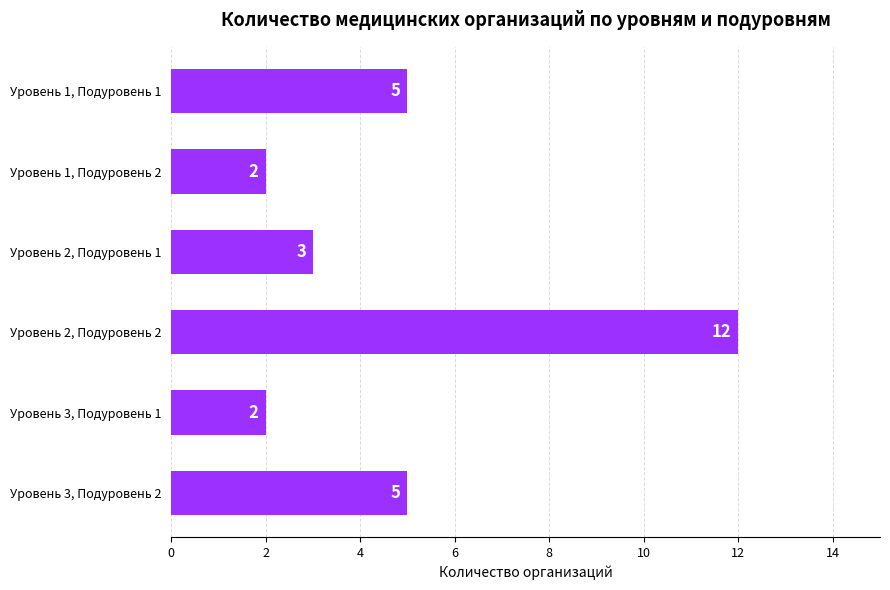

What is the value of the 6th bar from the top?

5